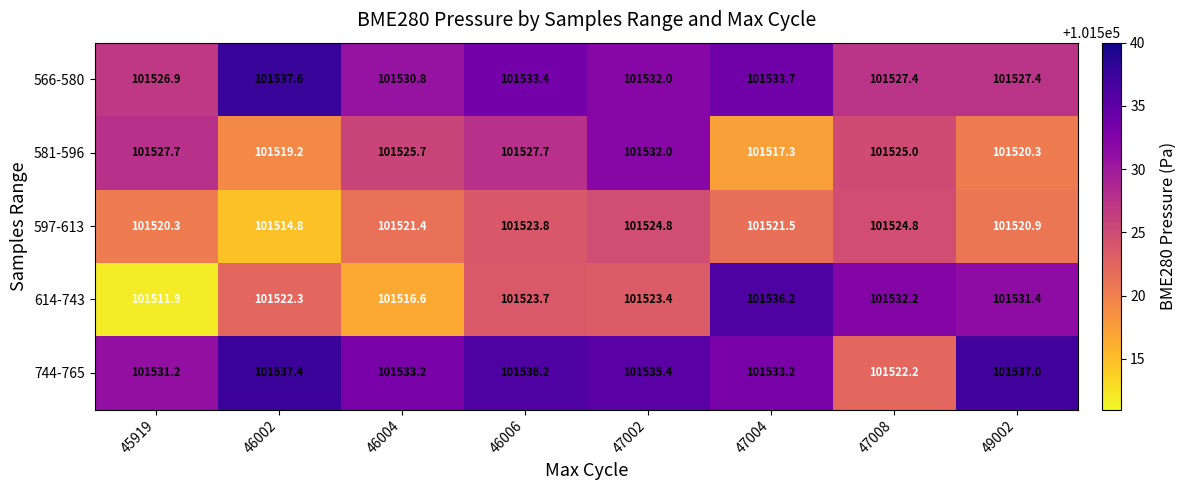

What is the highest value of the 597-613 series?

101524.8